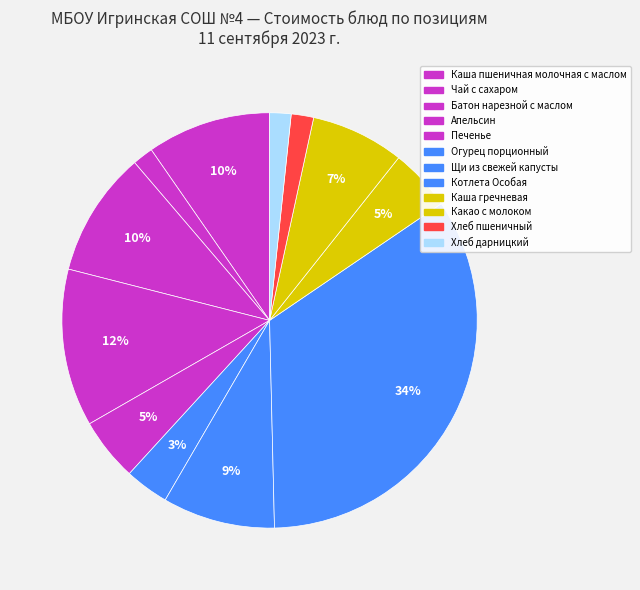

Combined, do Батон нарезной с маслом and Каша пшеничная молочная с маслом account for over 50%?

No